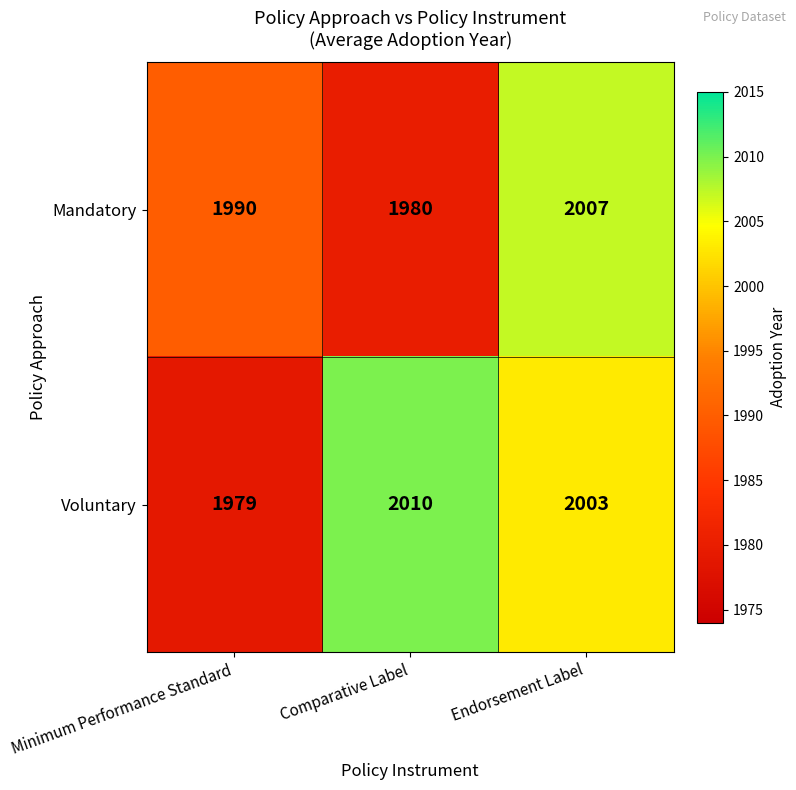

Which label corresponds to the largest value in the chart?

Comparative Label